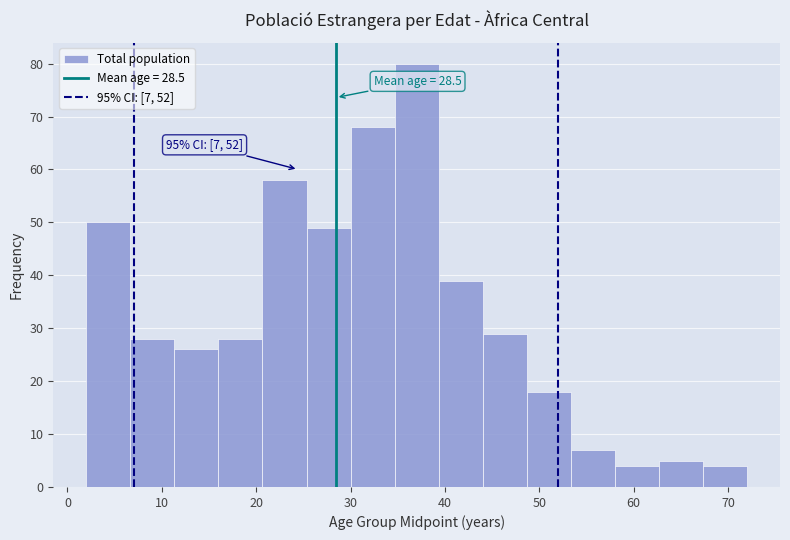

Which range on the x-axis has the tallest bar?

35 to 39